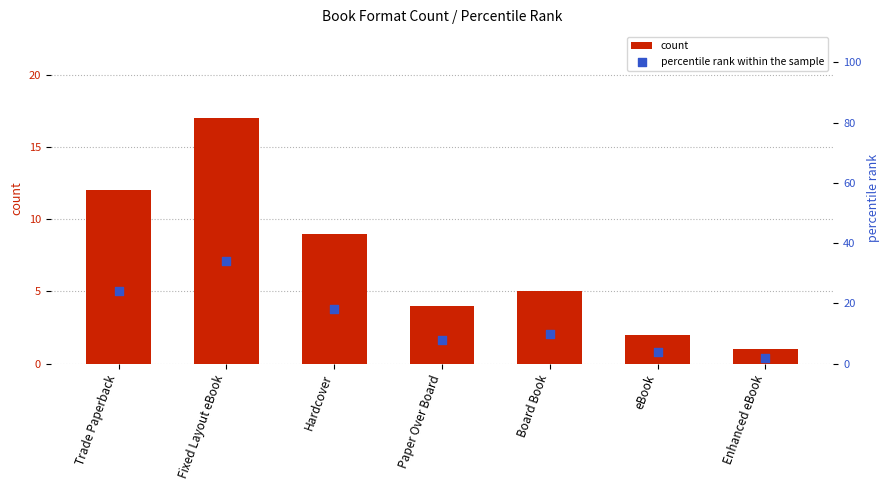

Is the value of count at Hardcover greater than the value of percentile rank within the sample at Fixed Layout eBook?

No